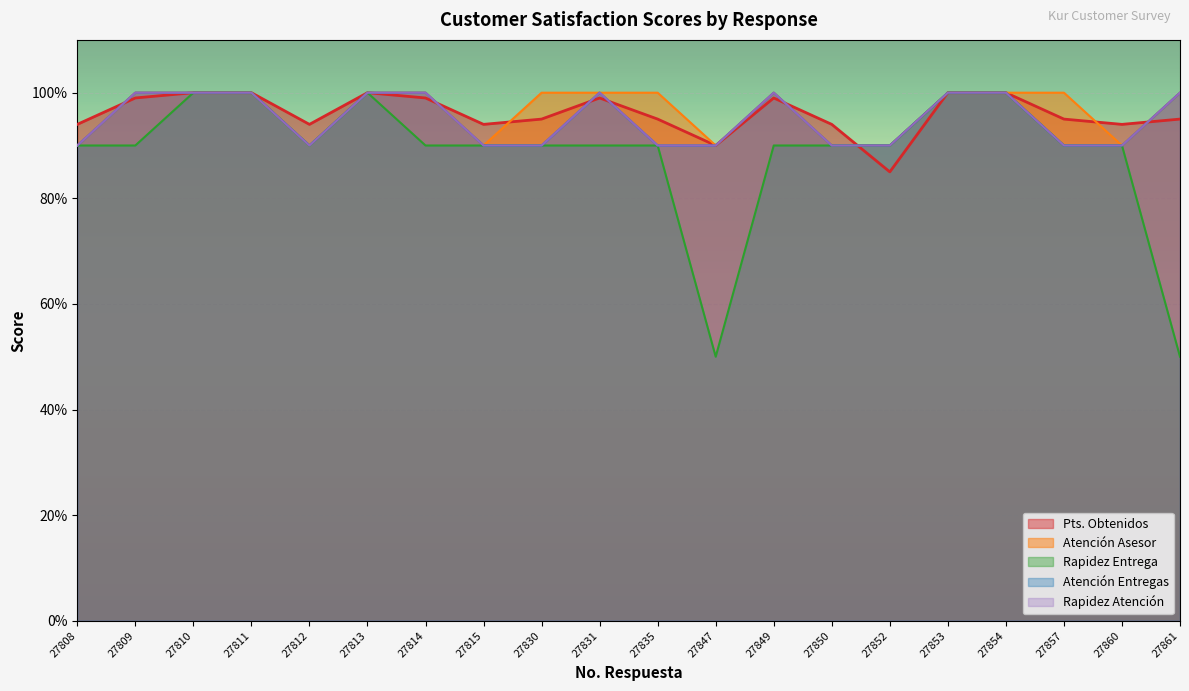

The value of Atención Asesor at 27812 is 128. True or false?

False